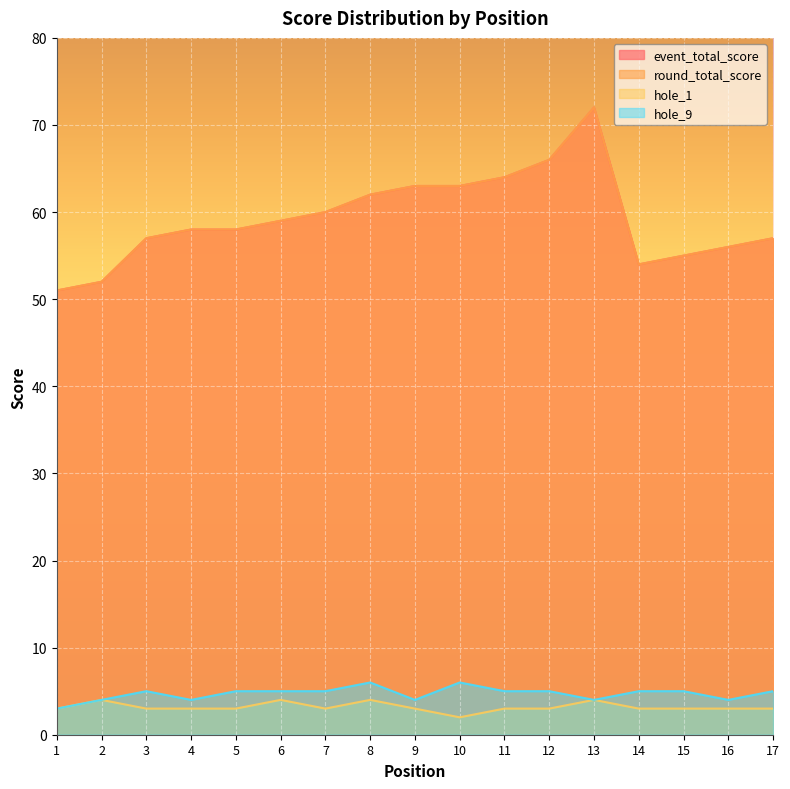

What is the total value across all series at 1?

108